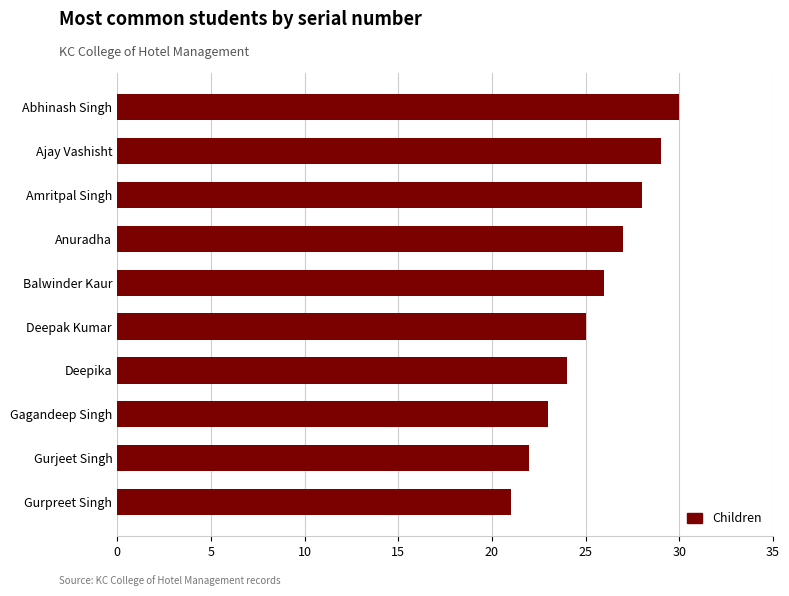

What is the average value?

26